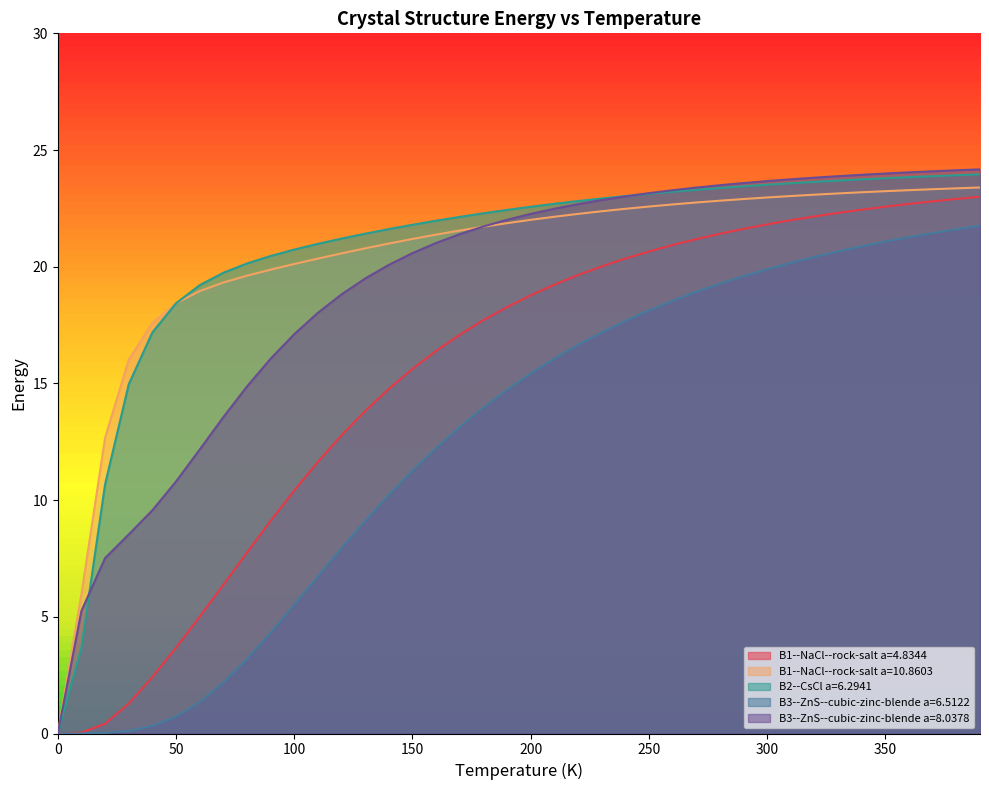

Reading left to right, transcribe all the data shown in this chart.

B1--NaCl--rock-salt a=4.8344: 0.0	0.0	0.4	1.3	2.4	3.7	5.0	6.4	7.8	9.1	10.4	11.6	12.8	13.8	14.8	15.6	16.4	17.1	17.7	18.3	18.8	19.2	19.6	20.0	20.3	20.7	20.9	21.2	21.4	21.6	21.8	22.0	22.2	22.3	22.4	22.6	22.7	22.8	22.9	23.0
B1--NaCl--rock-salt a=10.8603: 0.0	6.0	12.7	16.0	17.6	18.4	19.0	19.3	19.6	19.9	20.1	20.3	20.6	20.8	21.0	21.2	21.4	21.6	21.7	21.9	22.0	22.1	22.3	22.4	22.5	22.6	22.7	22.8	22.8	22.9	23.0	23.0	23.1	23.1	23.2	23.2	23.3	23.3	23.4	23.4
B2--CsCl a=6.2941: 0.0	3.7	10.7	15.0	17.2	18.4	19.2	19.7	20.1	20.5	20.7	21.0	21.2	21.4	21.6	21.8	22.0	22.1	22.3	22.4	22.6	22.7	22.8	22.9	23.0	23.1	23.2	23.3	23.4	23.4	23.5	23.6	23.6	23.7	23.7	23.8	23.8	23.9	23.9	24.0
B3--ZnS--cubic-zinc-blende a=6.5122: 0.0	0.0	0.0	0.1	0.3	0.7	1.3	2.2	3.2	4.3	5.5	6.7	7.9	9.1	10.2	11.3	12.2	13.1	14.0	14.7	15.4	16.1	16.6	17.2	17.7	18.1	18.5	18.9	19.3	19.6	19.9	20.2	20.4	20.7	20.9	21.1	21.3	21.4	21.6	21.8
B3--ZnS--cubic-zinc-blende a=8.0378: 0.0	5.3	7.5	8.5	9.6	10.8	12.2	13.6	14.9	16.1	17.1	18.0	18.8	19.5	20.1	20.6	21.0	21.4	21.7	22.0	22.3	22.5	22.7	22.9	23.0	23.2	23.3	23.4	23.5	23.6	23.7	23.7	23.8	23.9	23.9	24.0	24.0	24.1	24.1	24.2